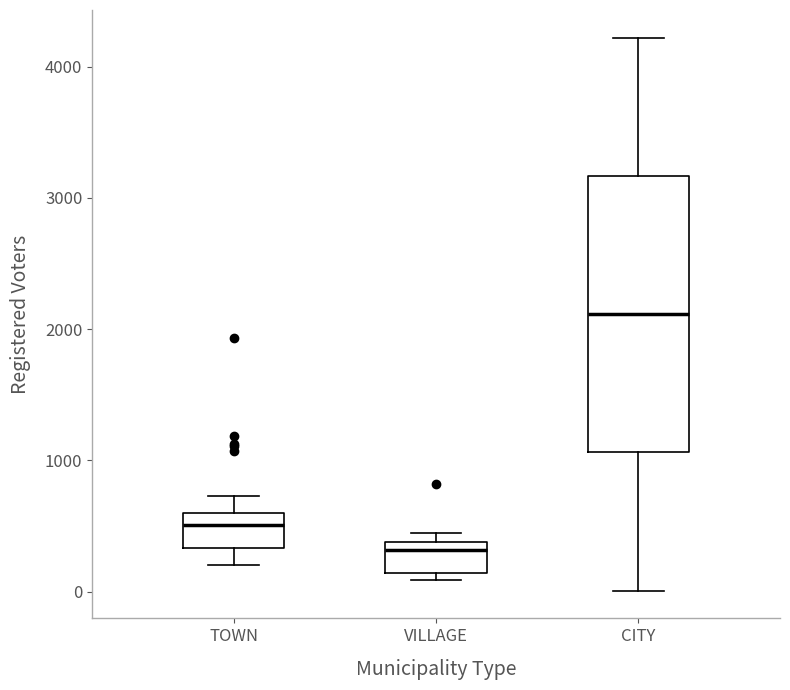

Reading left to right, transcribe this box plot: for each box, give where its median line is, the range the box spans, and where its two whiskers end, as read against the y-axis. The values are not printed on the chart, so give them approximately, as read against the axis.

TOWN: median 500, box 300 to 600, whiskers 200 to 700
VILLAGE: median 300, box 100 to 400, whiskers 100 (just below the box's lower edge) to 400 (just above the box's upper edge)
CITY: median 2100, box 1100 to 3200, whiskers 0 to 4200